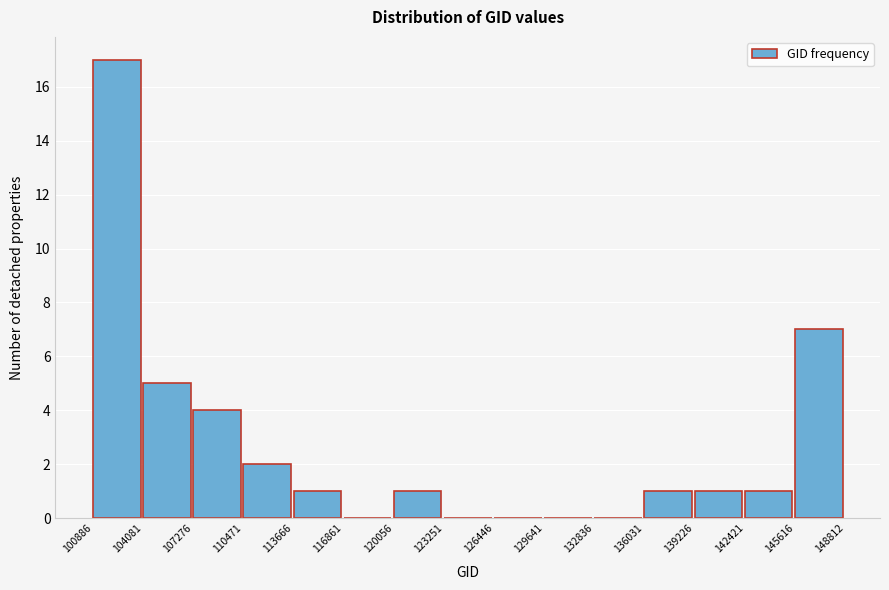

Which range on the x-axis has the tallest bar?

100886 to 104081